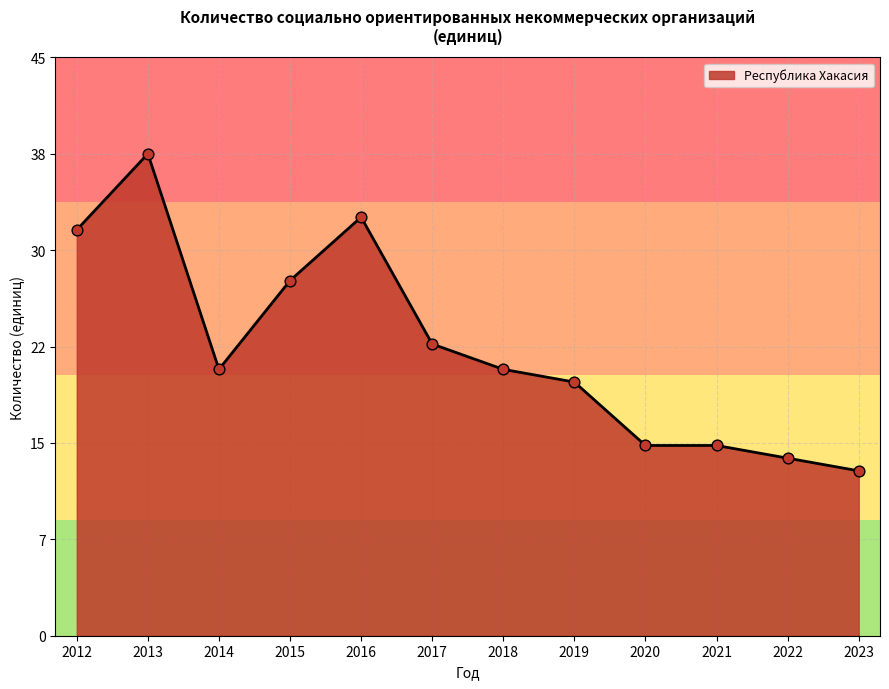

What is the change in value from 2012 to 2023?

-19